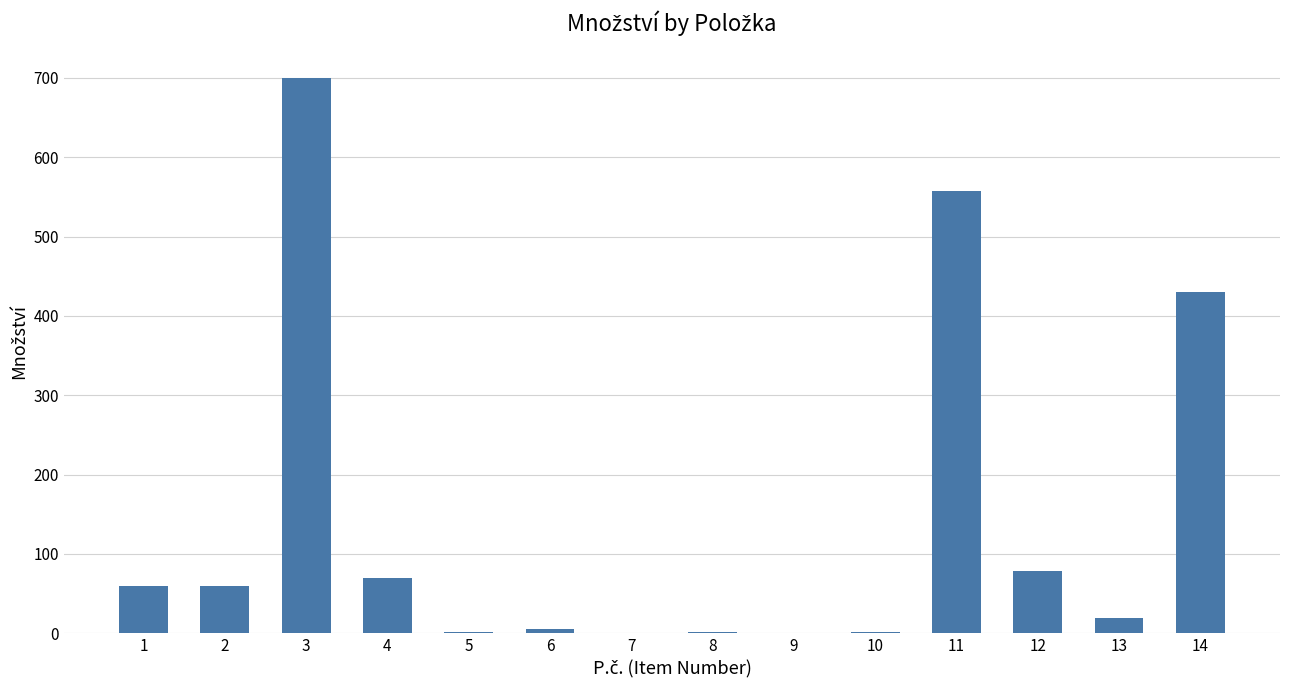

How many data points does each series have?

14